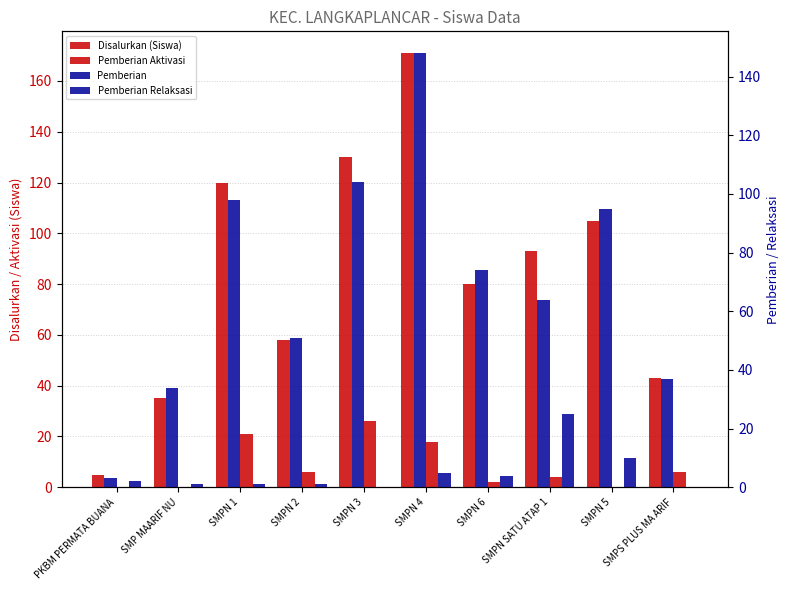

What is the difference between the second highest and second lowest values in the Pemberian Relaksasi series?

10